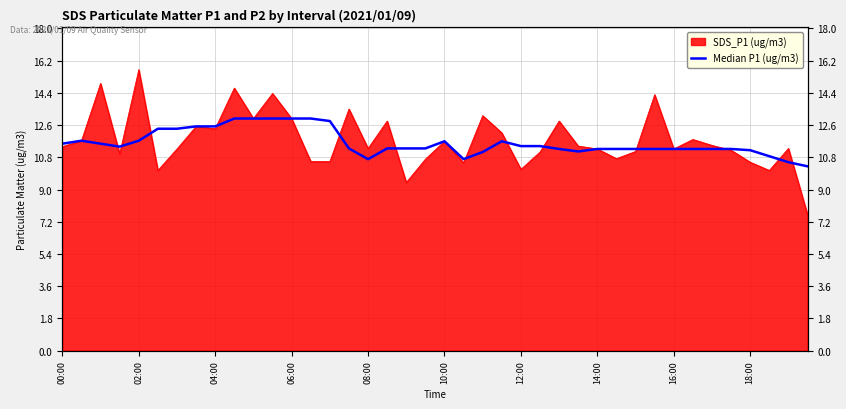

How many values are below 11?

5